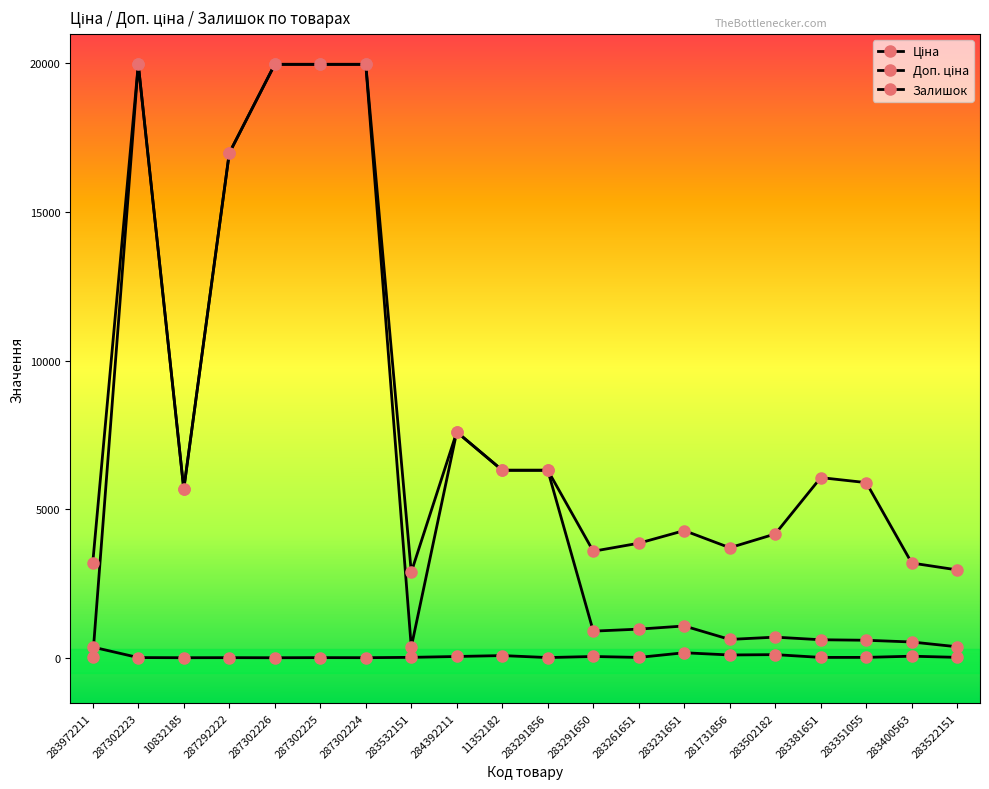

Rank the series by their maximum value, from highest to lowest.

Ціна, Доп. ціна, Залишок